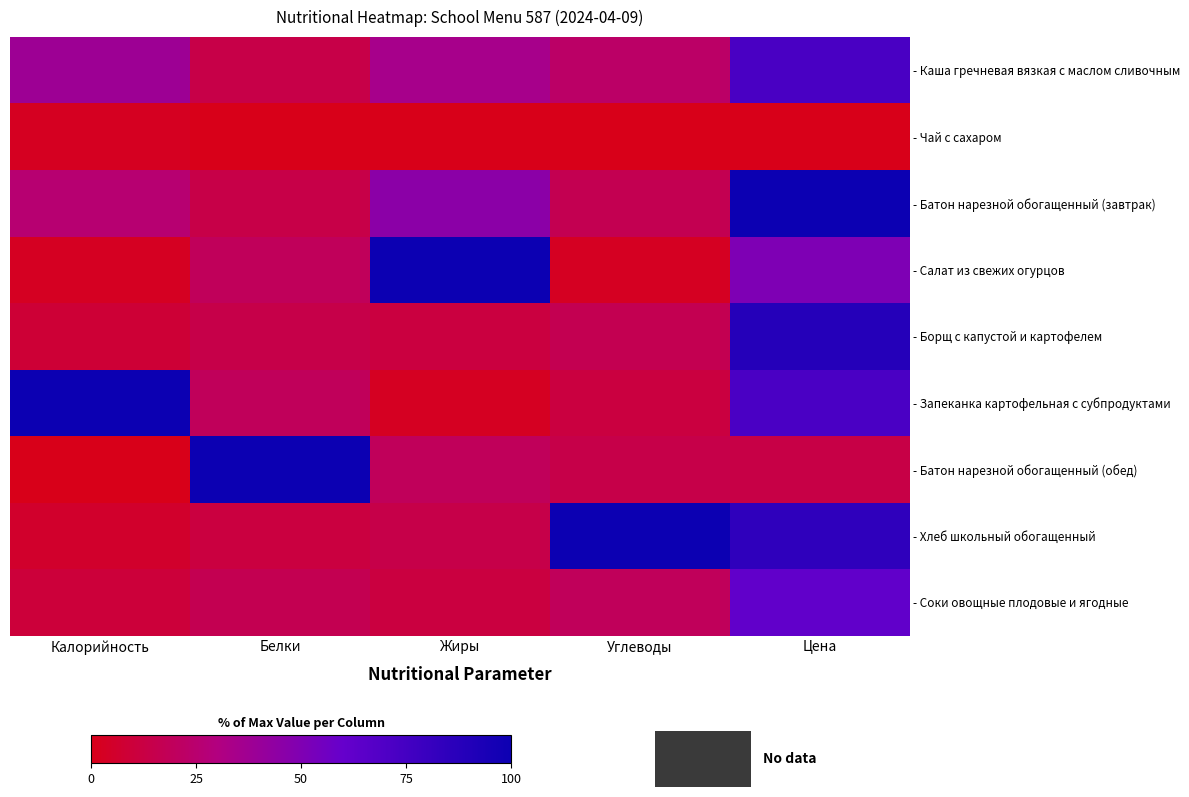

Reading left to right, transcribe all the data shown in this chart.

- Каша гречневая вязкая с маслом сливочным: Калорийность=38.3	Белки=13.7	Жиры=34.7	Углеводы=22.8	Цена=72.7
- Чай с сахаром: Калорийность=2.4	Белки=0.0	Жиры=0.0	Углеводы=0.0	Цена=0.0
- Батон нарезной обогащенный (завтрак): Калорийность=26.1	Белки=13.7	Жиры=45.4	Углеводы=16.6	Цена=100.0
- Салат из свежих огурцов: Калорийность=2.9	Белки=19.2	Жиры=100.0	Углеводы=3.1	Цена=50.6
- Борщ с капустой и картофелем: Калорийность=8.6	Белки=14.1	Жиры=11.6	Углеводы=16.4	Цена=89.0
- Запеканка картофельная с субпродуктами: Калорийность=100.0	Белки=19.2	Жиры=3.1	Углеводы=11.6	Цена=72.0
- Батон нарезной обогащенный (обед): Калорийность=0.0	Белки=100.0	Жиры=19.2	Углеводы=14.1	Цена=13.6
- Хлеб школьный обогащенный: Калорийность=5.5	Белки=11.6	Жиры=14.1	Углеводы=100.0	Цена=84.1
- Соки овощные плодовые и ягодные: Калорийность=9.9	Белки=16.4	Жиры=11.6	Углеводы=19.2	Цена=61.8